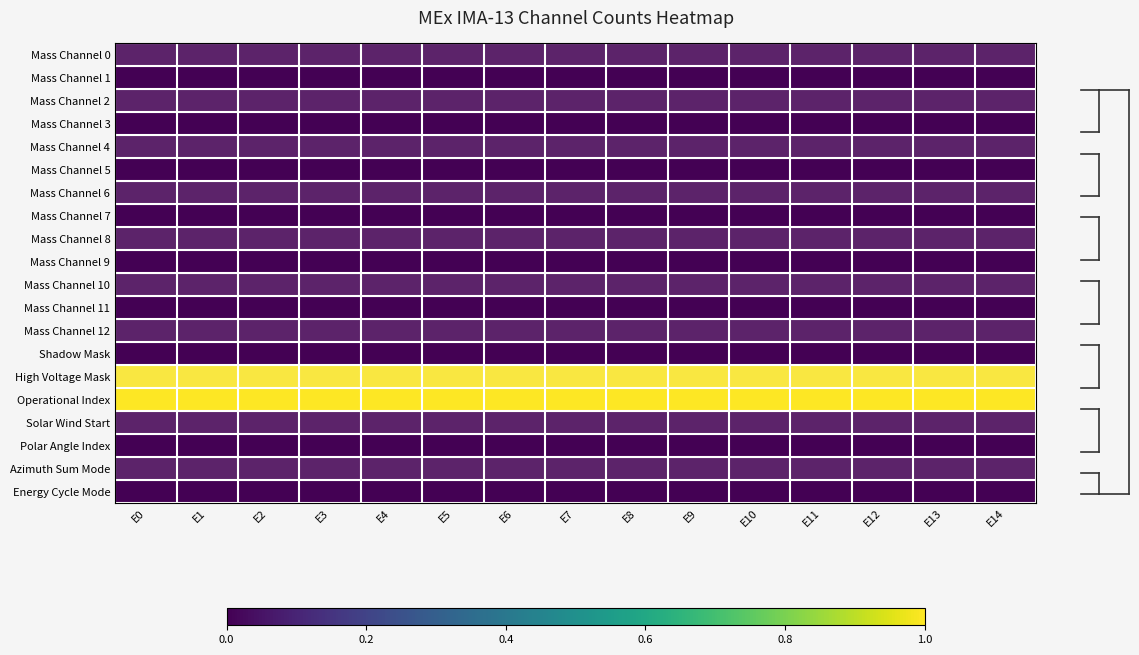

What is the greatest value displayed?

1